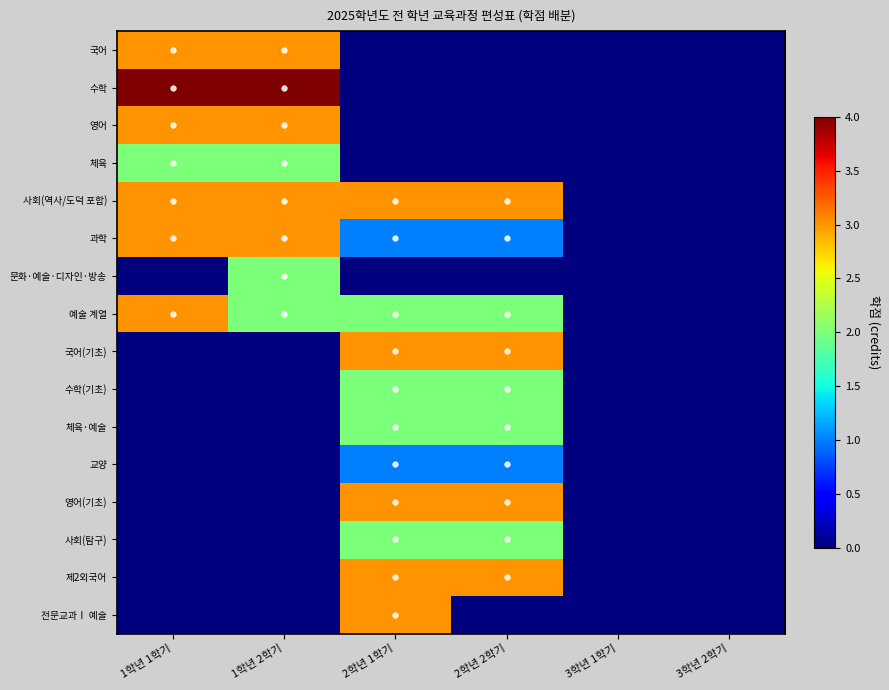

At which category is the sum across all series the highest?

2학년 1학기